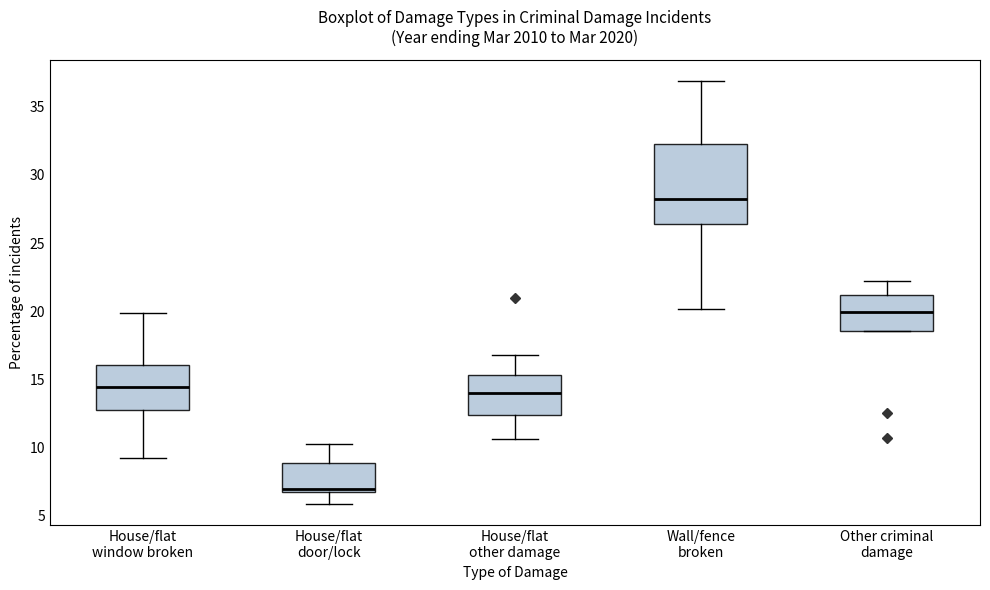

Comparing the boxes themselves (not the whiskers), which one is the tallest?

Wall/fence broken